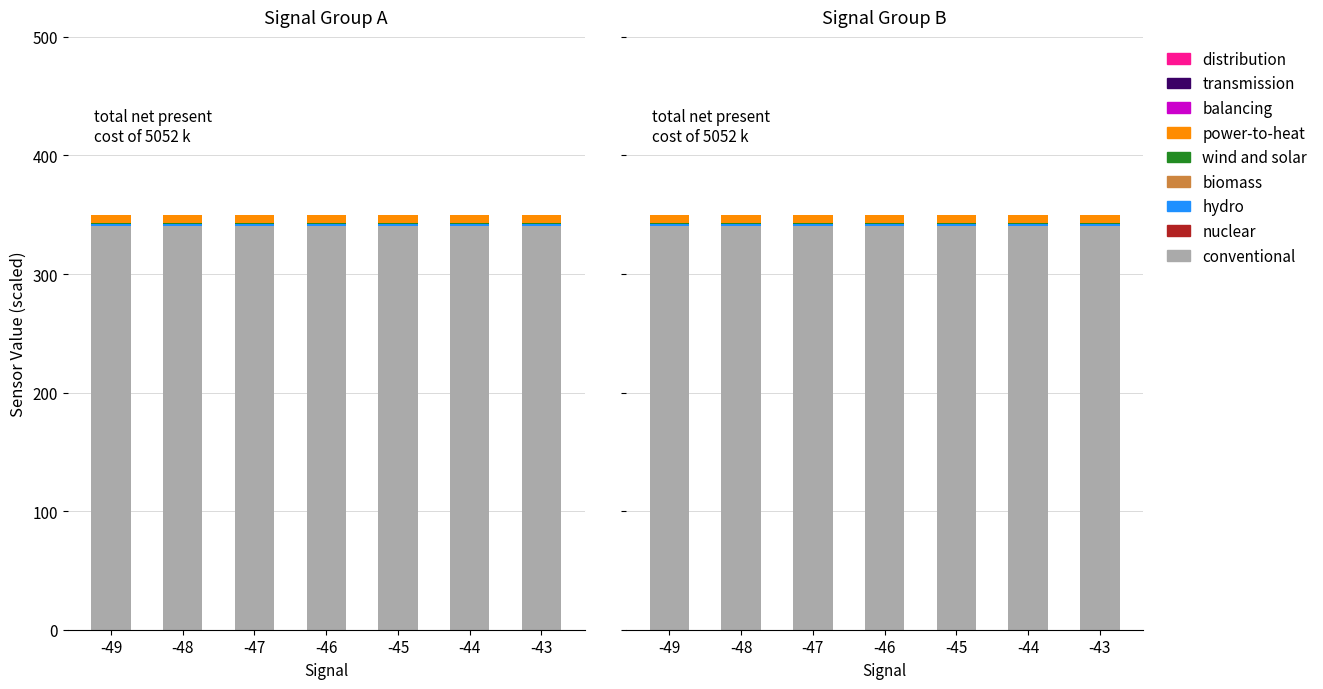

At how many categories does at least one series exceed 0?

7